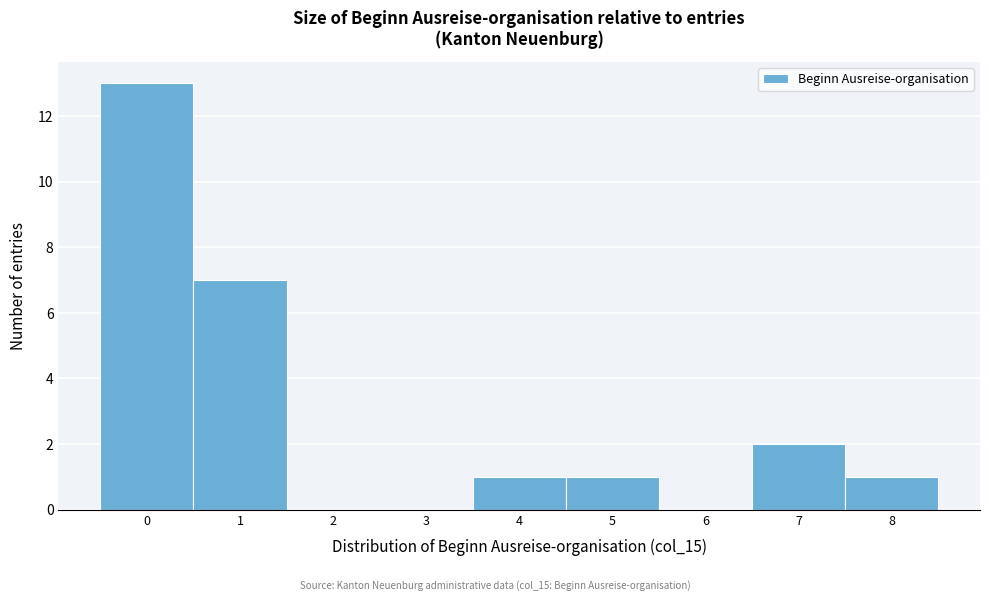

What is the height of the bar covering 0.5 to 1.5 on the x-axis? The values are not printed on the chart, so give them approximately, as read against the axis.

7